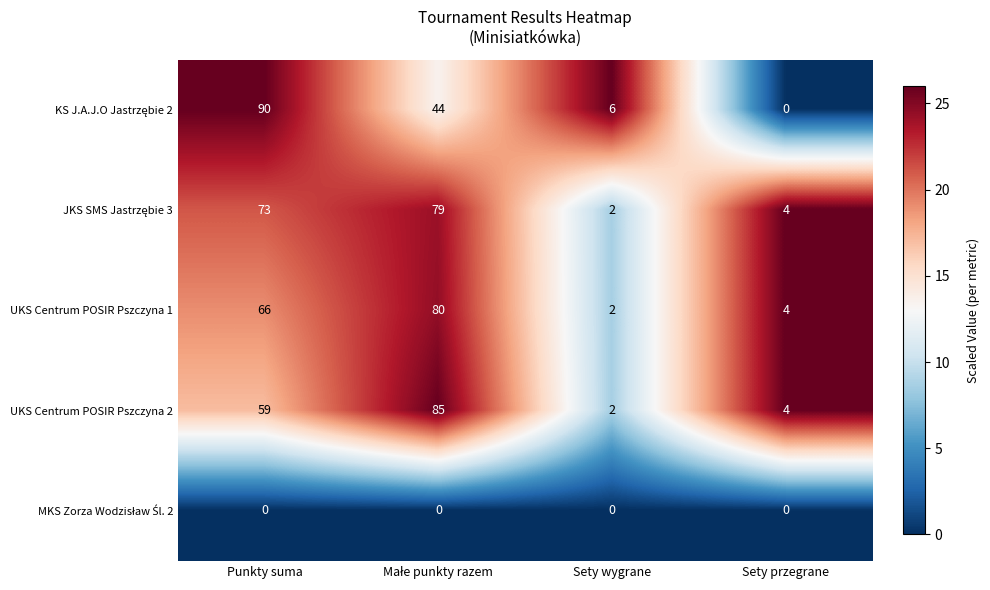

What is the difference between the second highest and minimum values in the UKS Centrum POSIR Pszczyna 2 series?

57